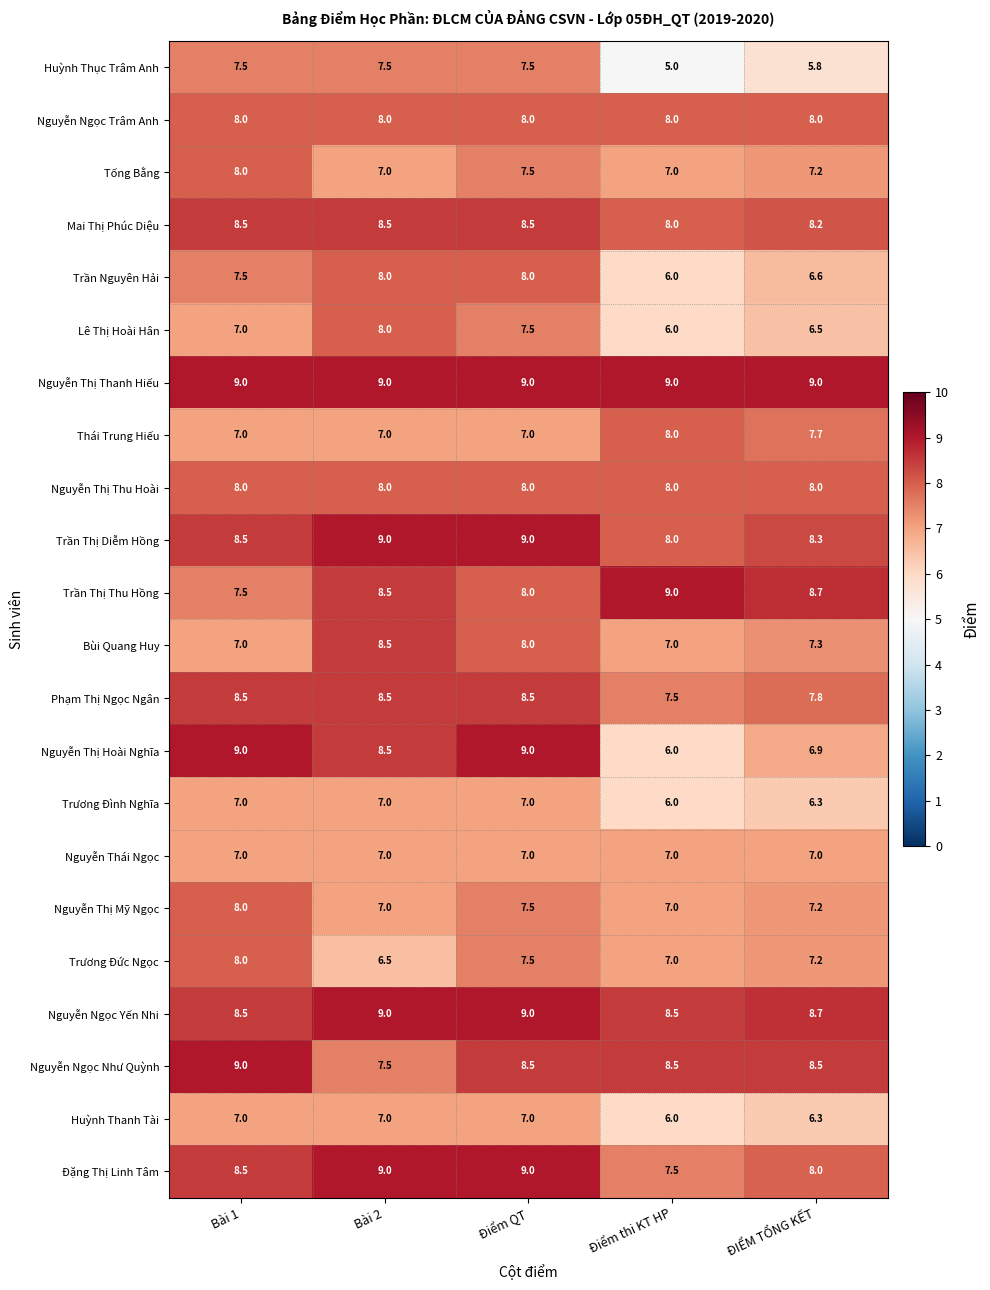

What is the difference between the maximum and minimum values in the Trần Thị Thu Hồng series?

1.5